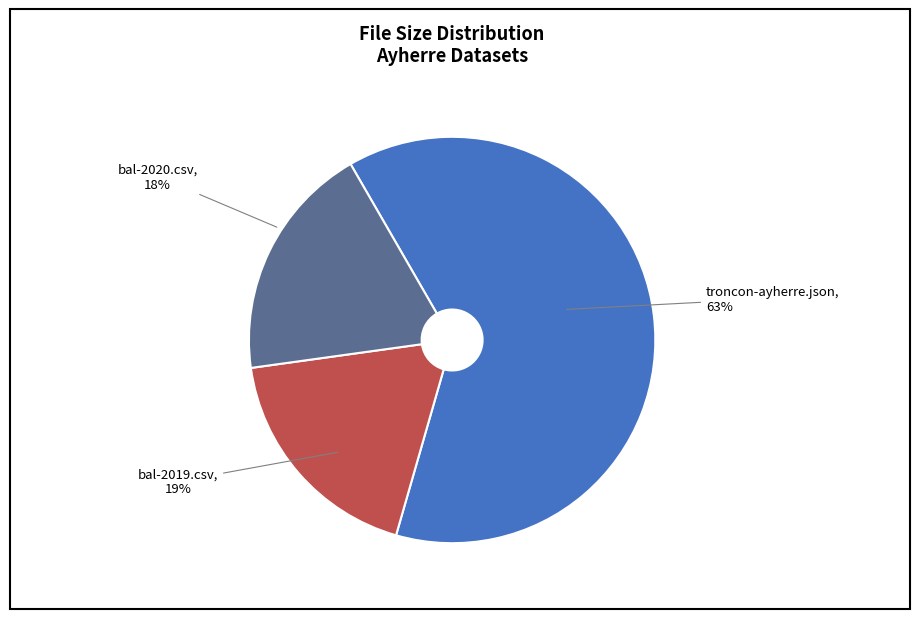

To the nearest percent, what portion does 20190607-troncon-64086-ayherre.json represent?

63%